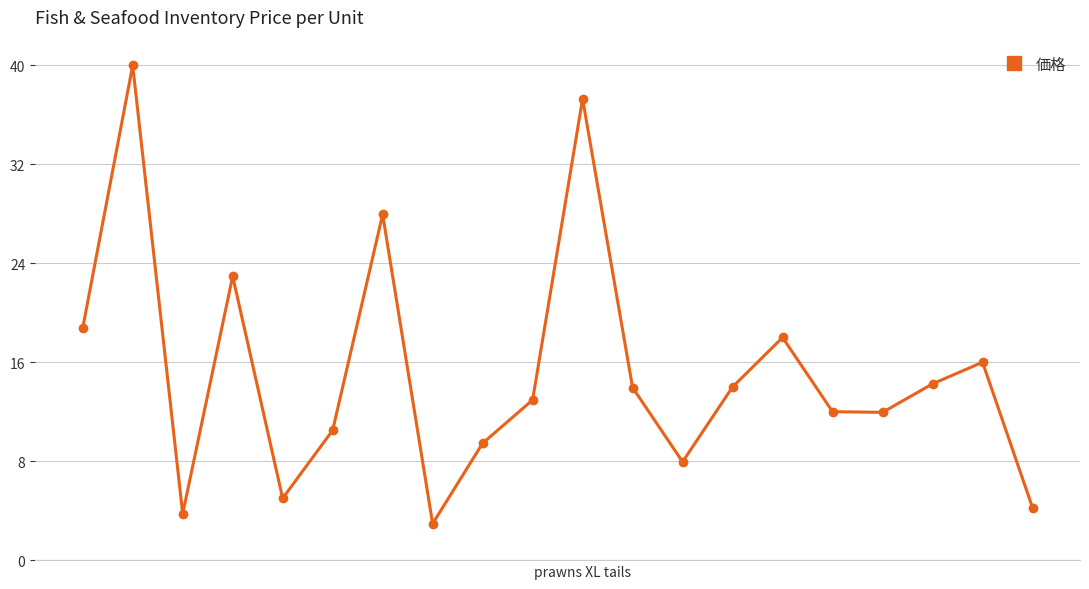

What is the sum of all values?

303.9